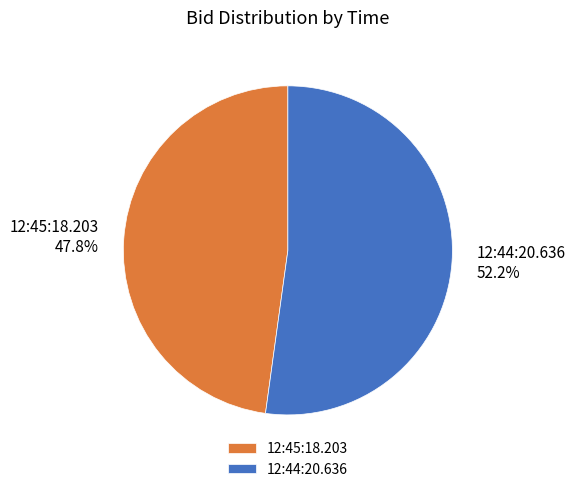

Which category has the biggest portion of the pie?

12:44:20.636